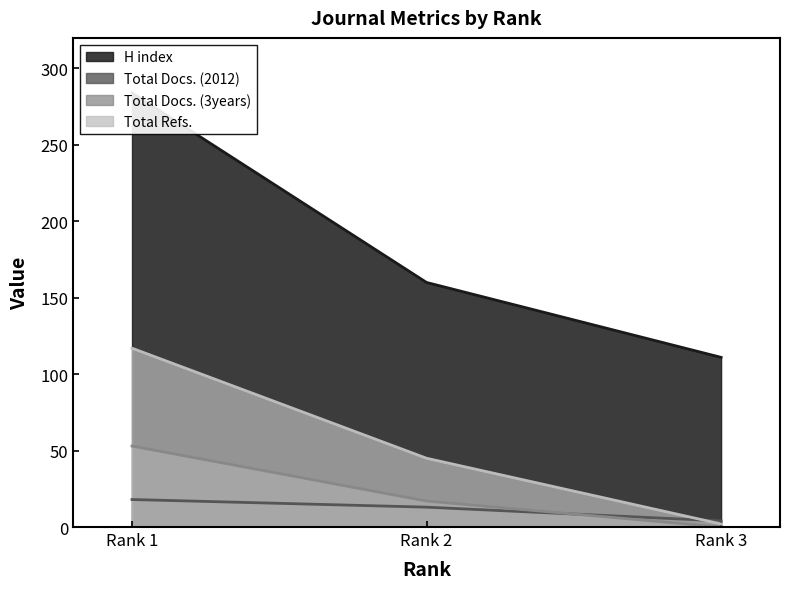

At which label does H index reach its peak?

Rank 1